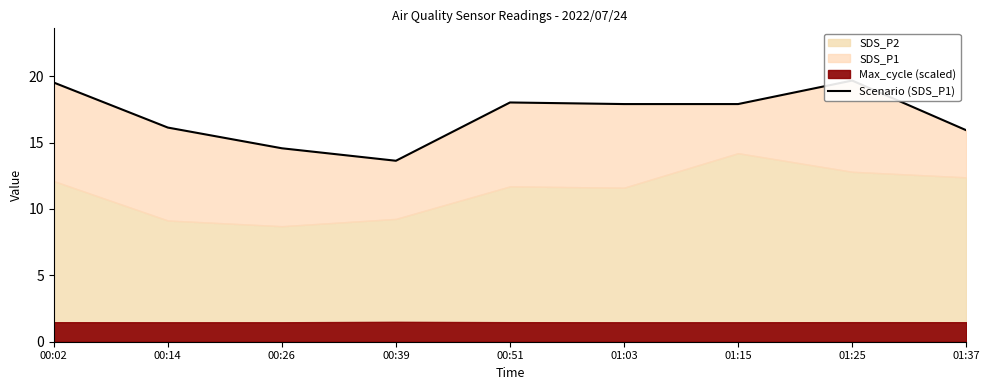

Reading left to right, extract all data points from this chart.

19.5	16.1	14.6	13.6	18.0	17.9	17.9	19.7	15.9